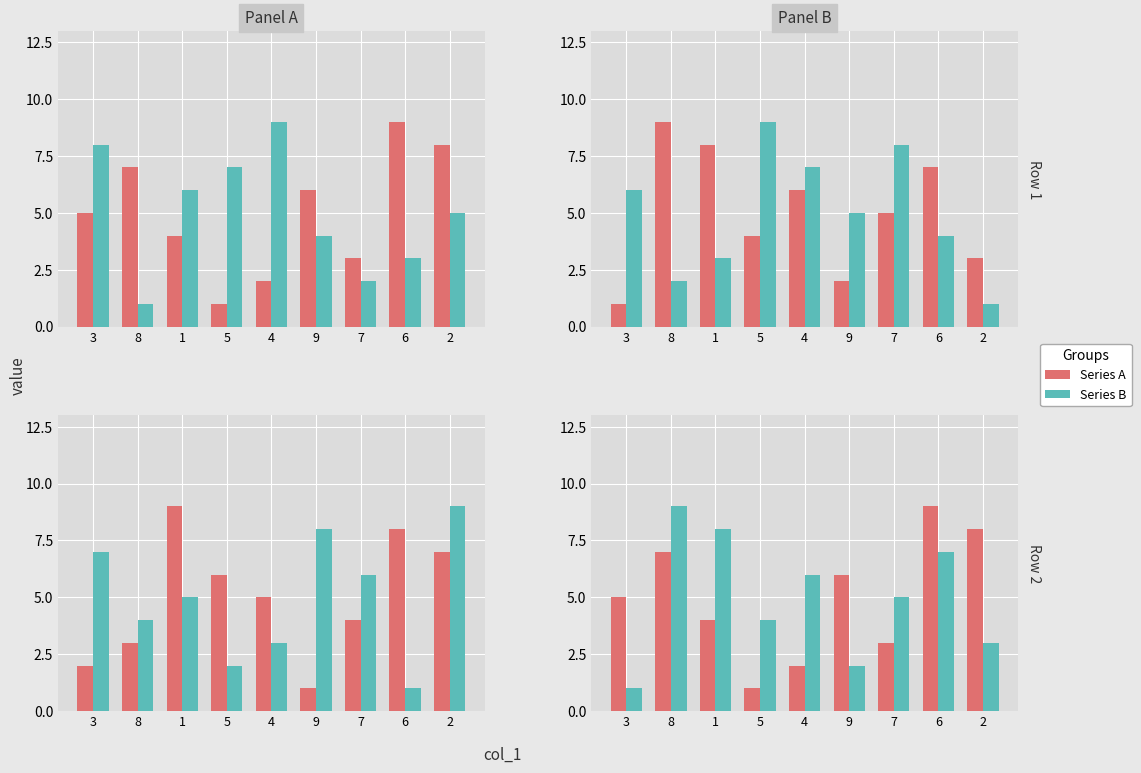

Count the number of categories in the chart.

9